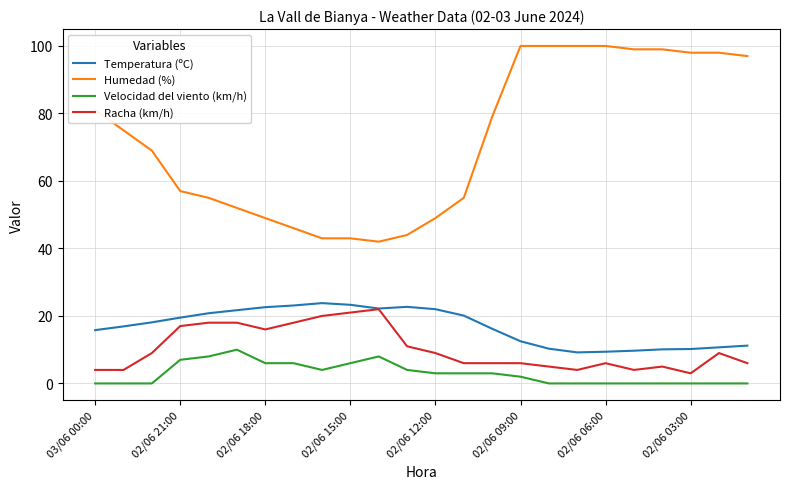

Which series has the largest range (max minus min)?

Humedad (%)